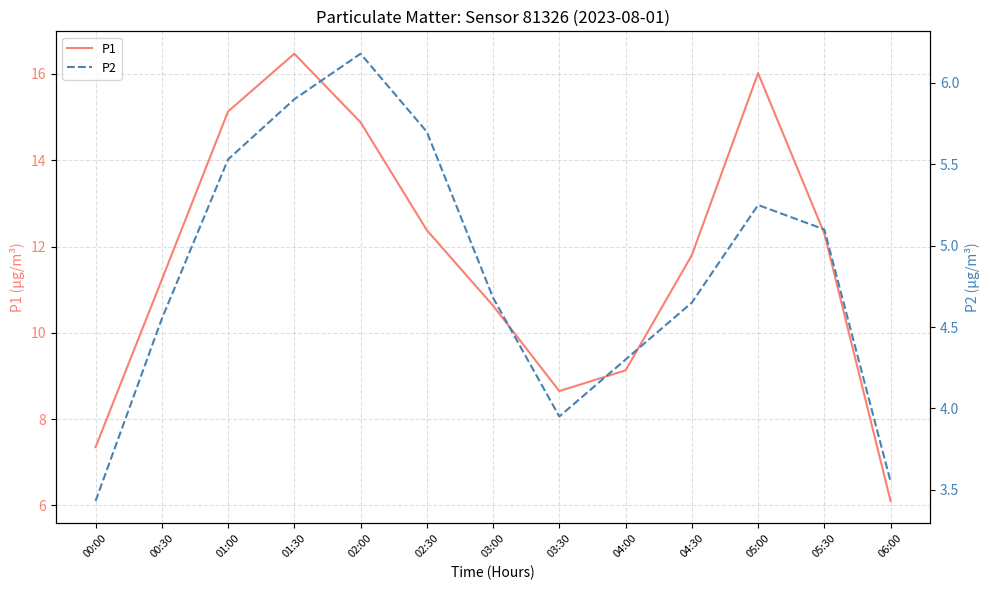

True or false: P1 has more than 0 interior local peaks.

True